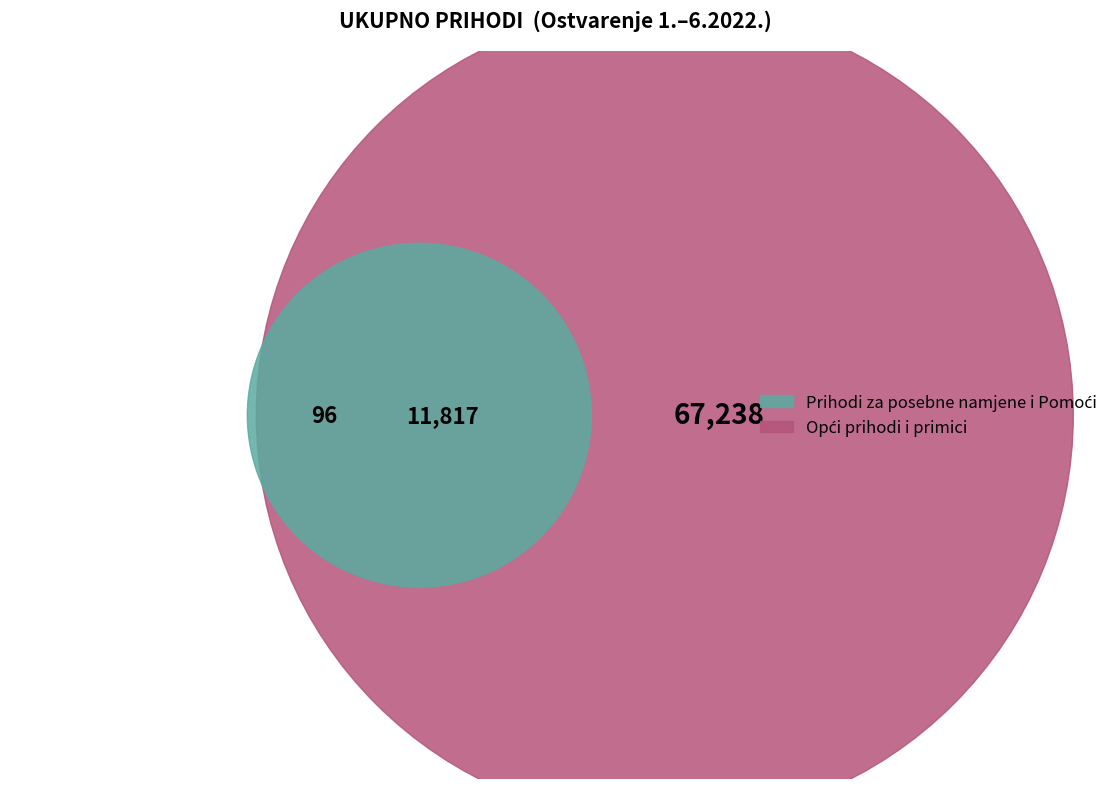

Is there a majority slice in this chart?

Yes